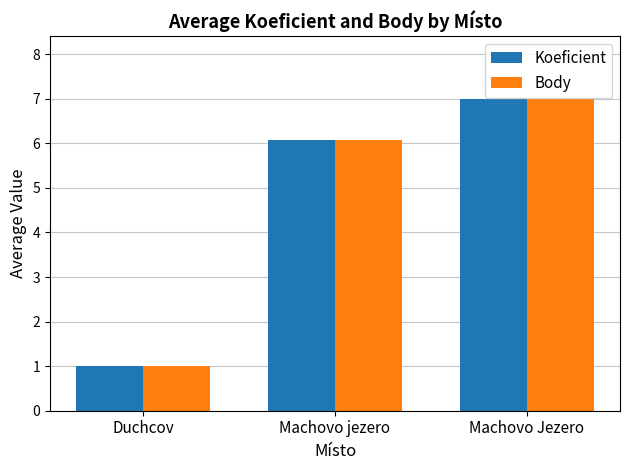

Count the Body values in the range 1 to 7.

3